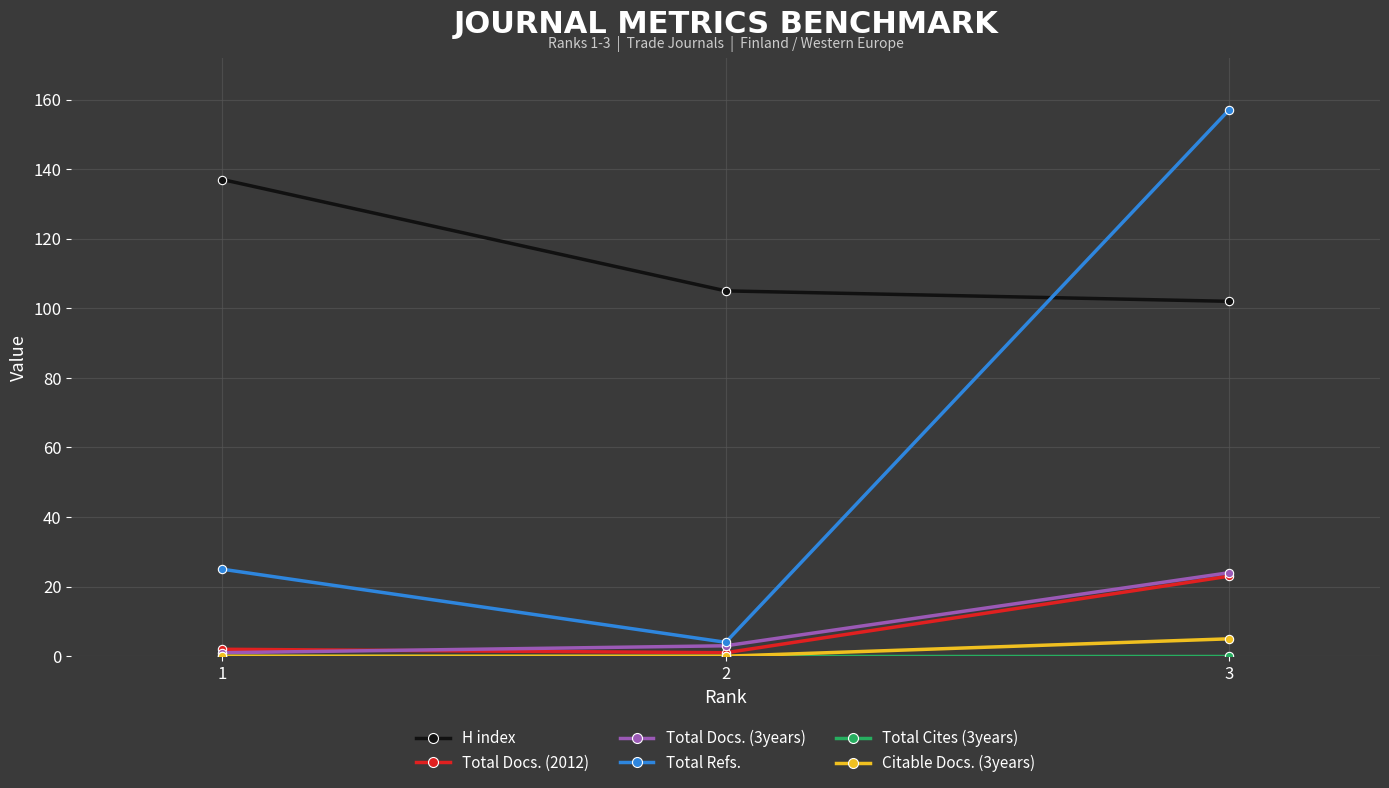

The Total Docs. (3years) series shows 24 at 3. True or false?

True